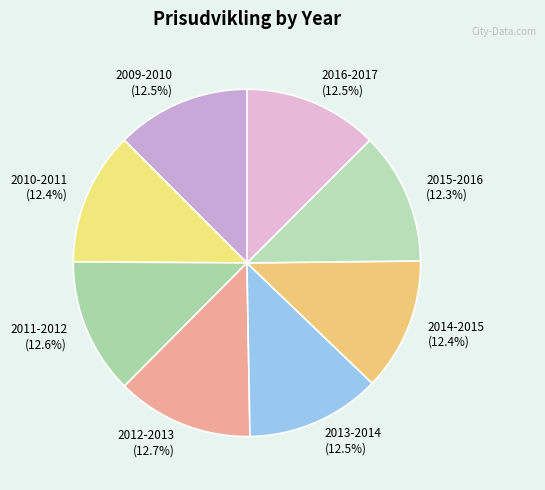

True or false: 2015-2016 accounts for 4% of the total.

False